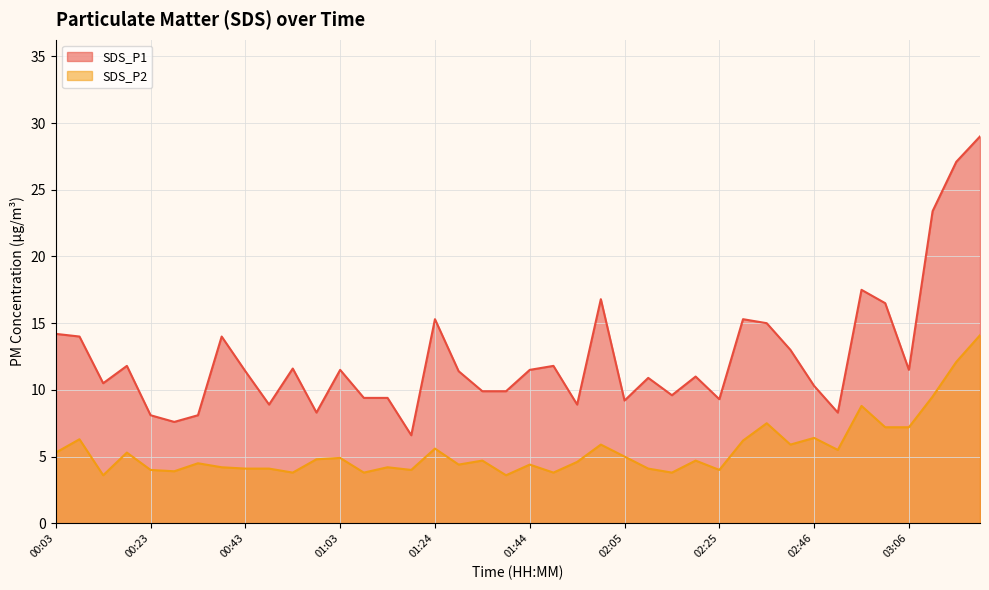

What is the lowest value of the SDS_P2 series?

3.6